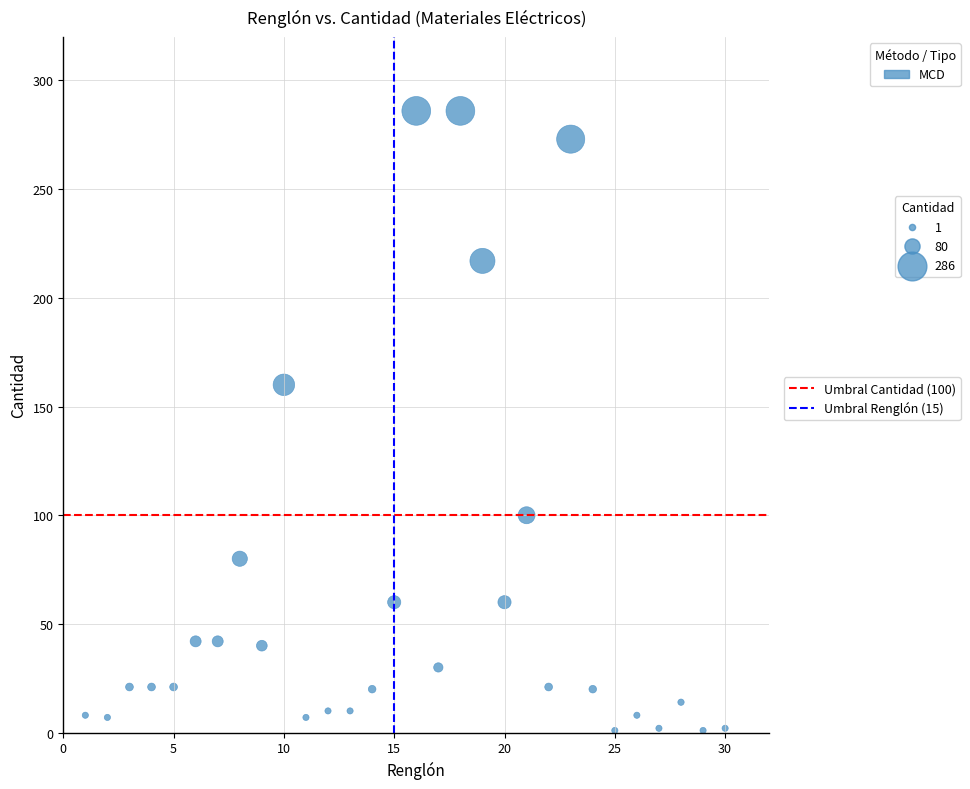

What Y value in the scatter plot is closest to 143?

160